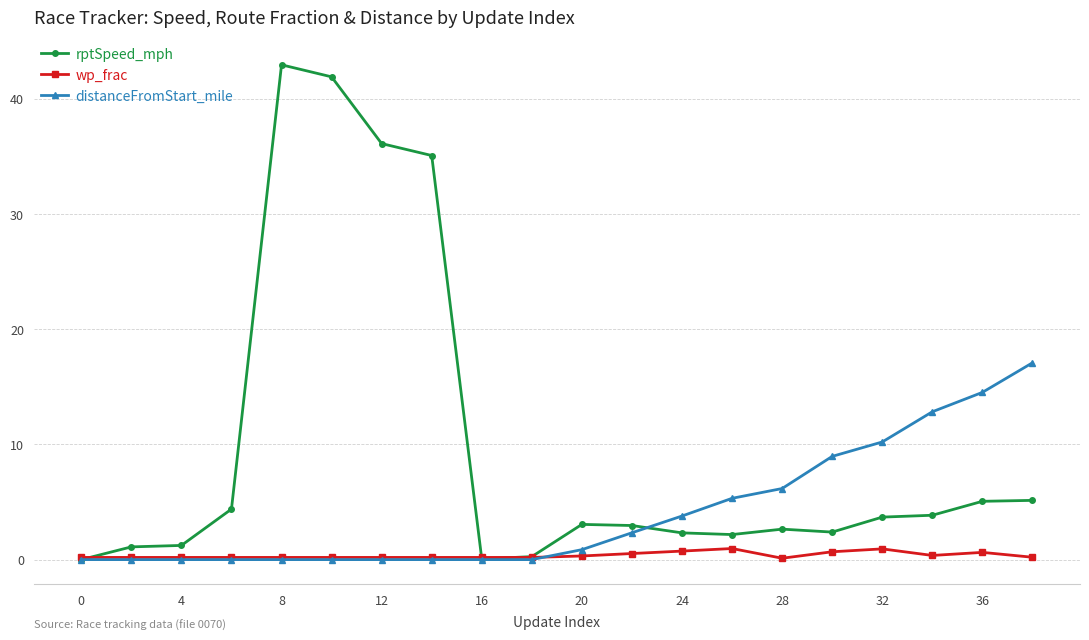

What is the value of the rptSpeed_mph point at the 12th from the left?

3.0